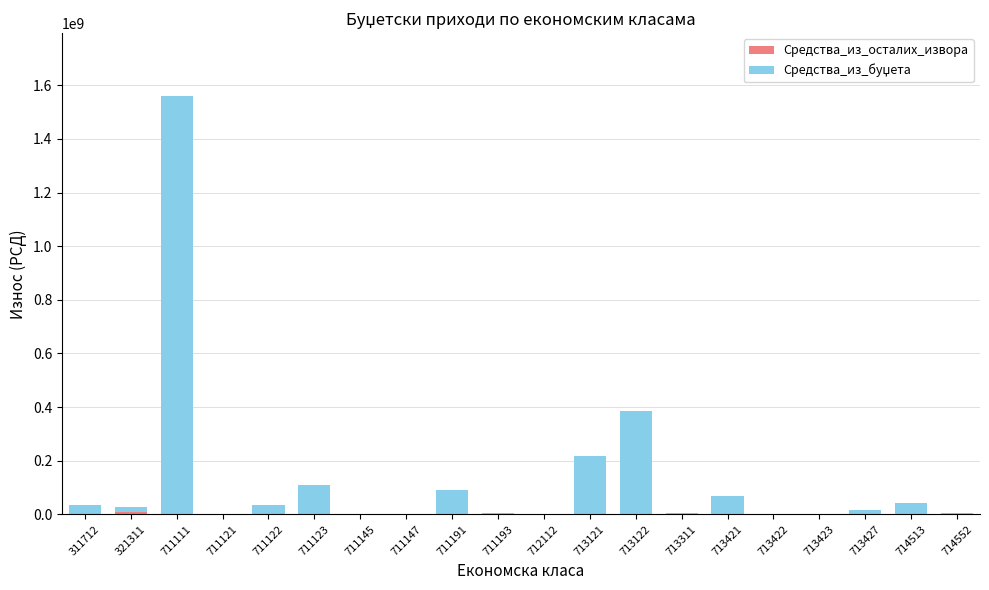

What is the total value across all series at 713427?

16500000